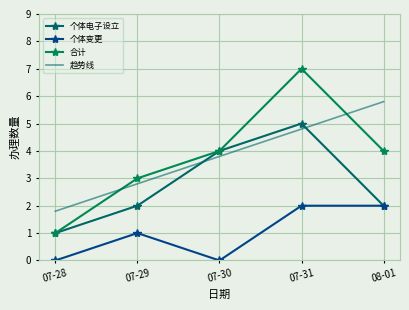

At which label is 个体电子设立 closest to 3?

07-29